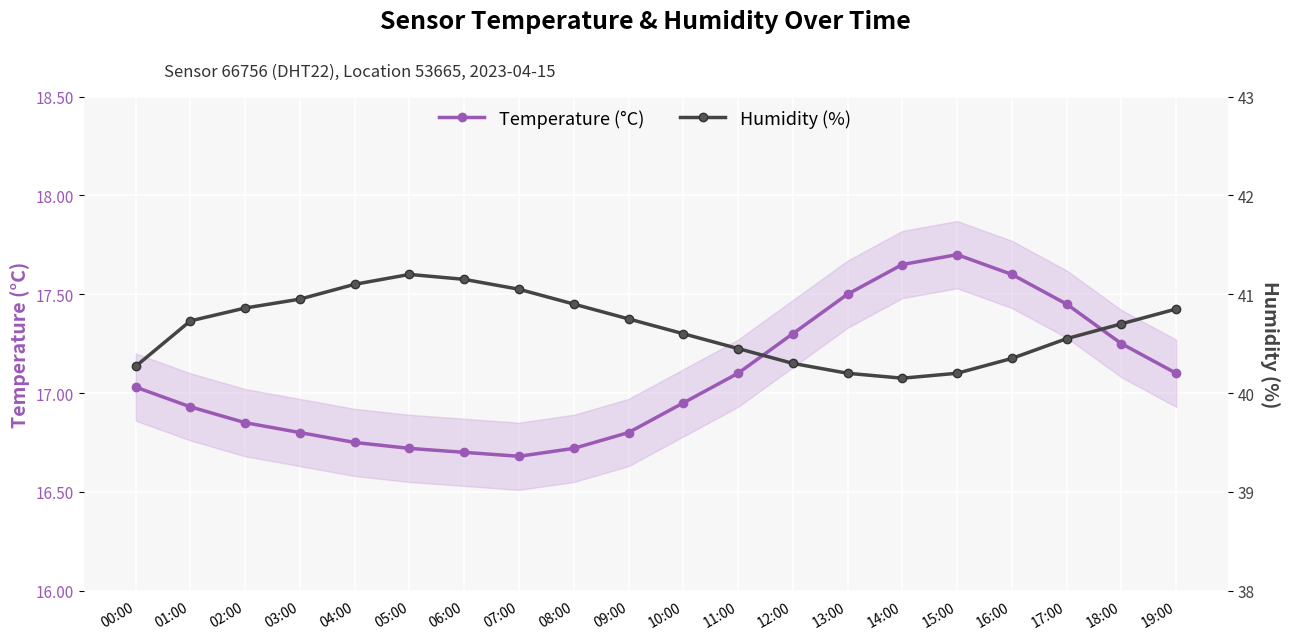

How many lines are shown in the chart?

2